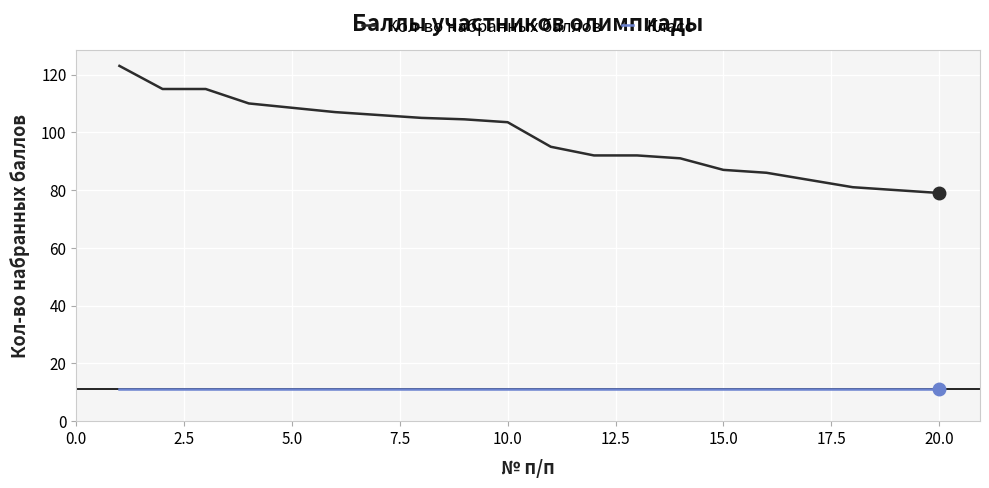

What is the difference between the maximum and minimum values in the Кол-во набранных баллов series?

44.0